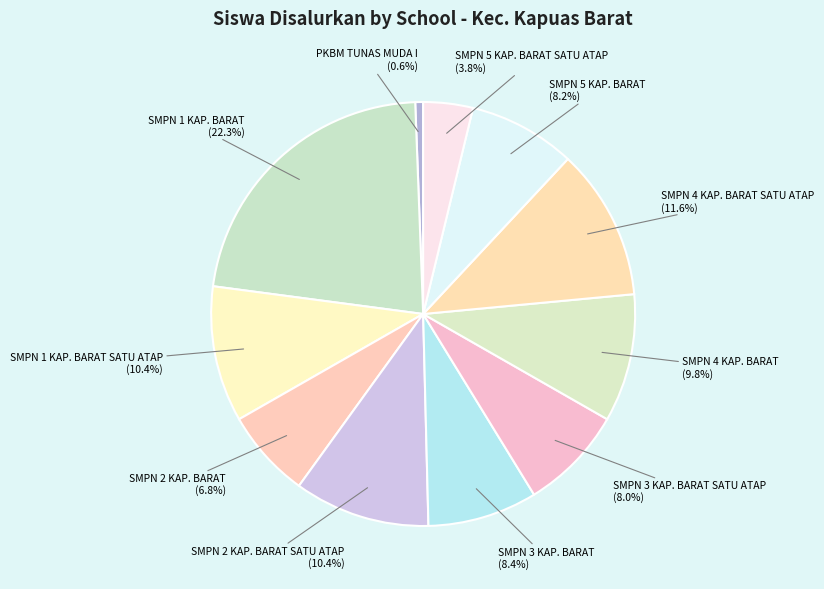

What percentage is NOT represented by SMPN 2 KAP. BARAT?

93.2%